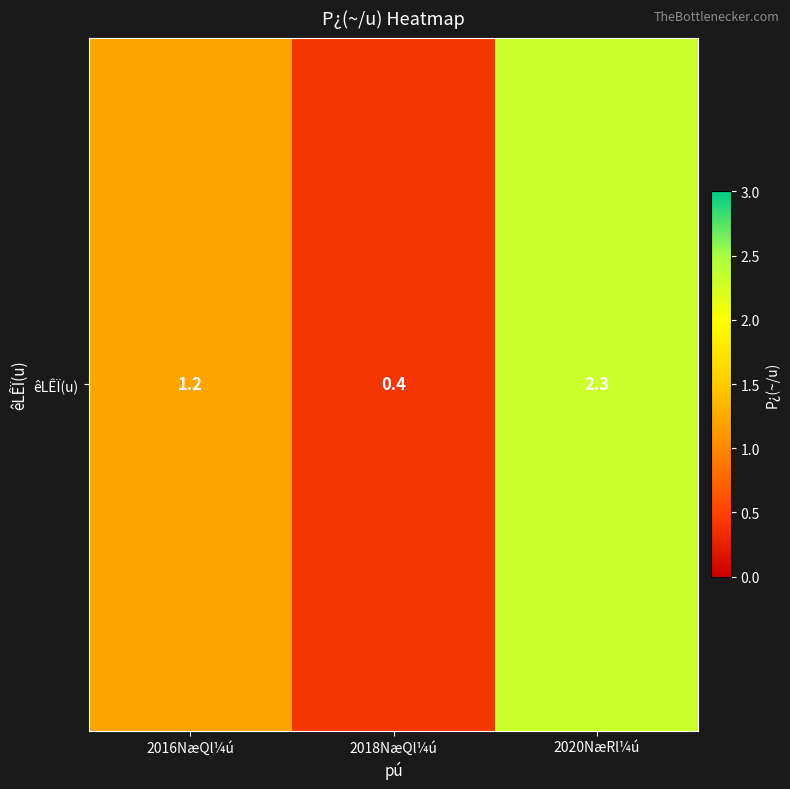

Which category has the highest value across all series?

2020NæRl¼ú